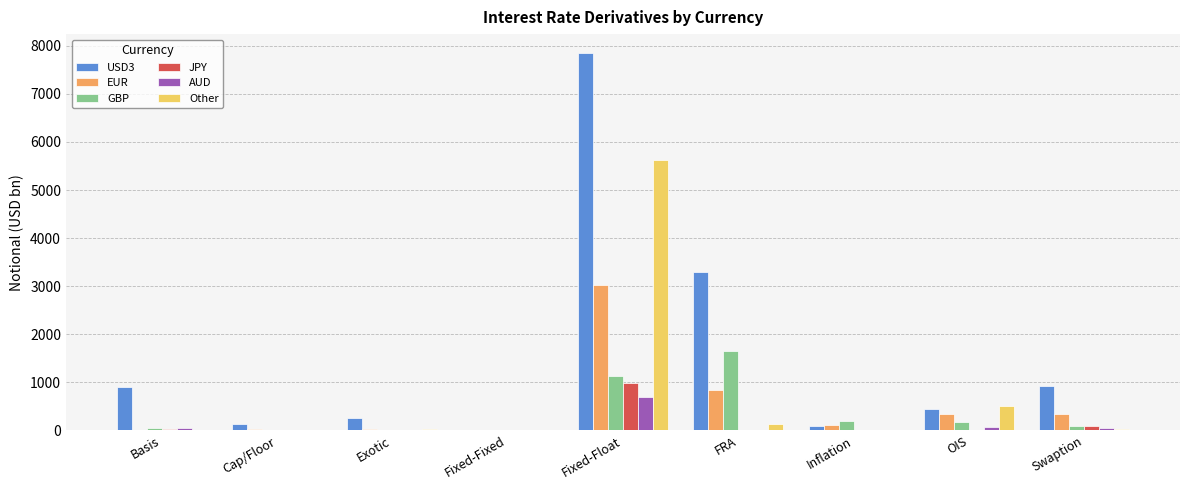

How many groups of bars are there?

9